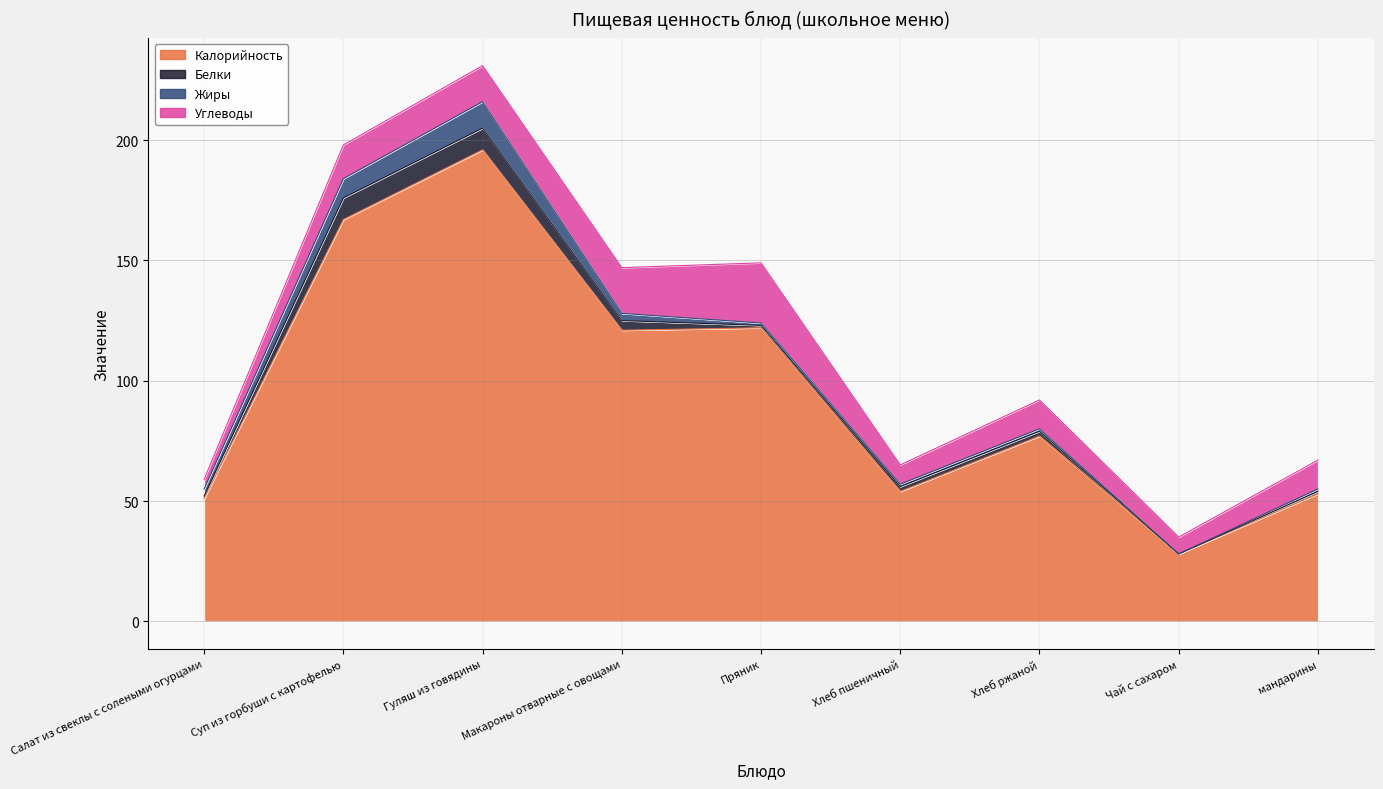

What is the maximum value for Жиры?

11